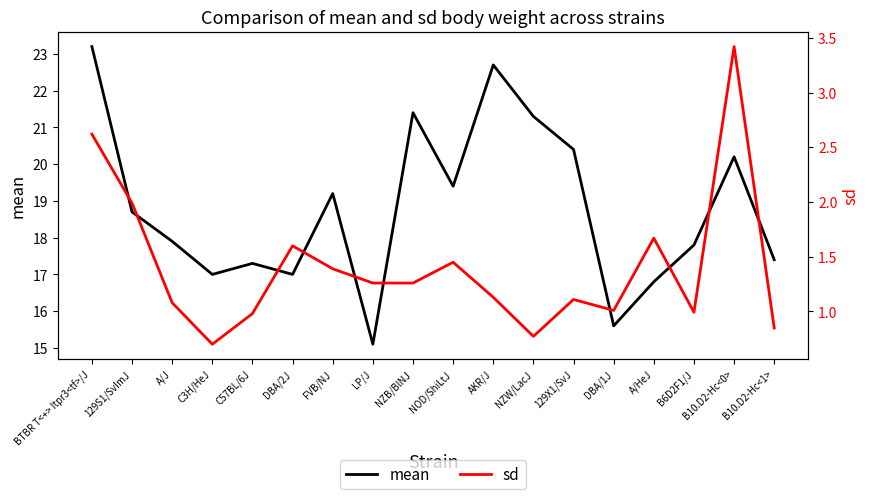

What is the minimum value for sd?

0.7